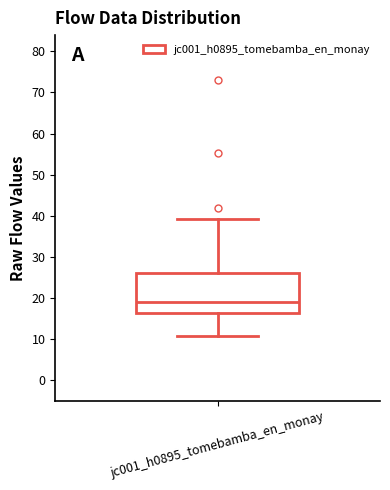

Where does the median line of the box for jc001_h0895_tomebamba_en_monay sit on the y-axis? The values are not printed on the chart, so give them approximately, as read against the axis.

19